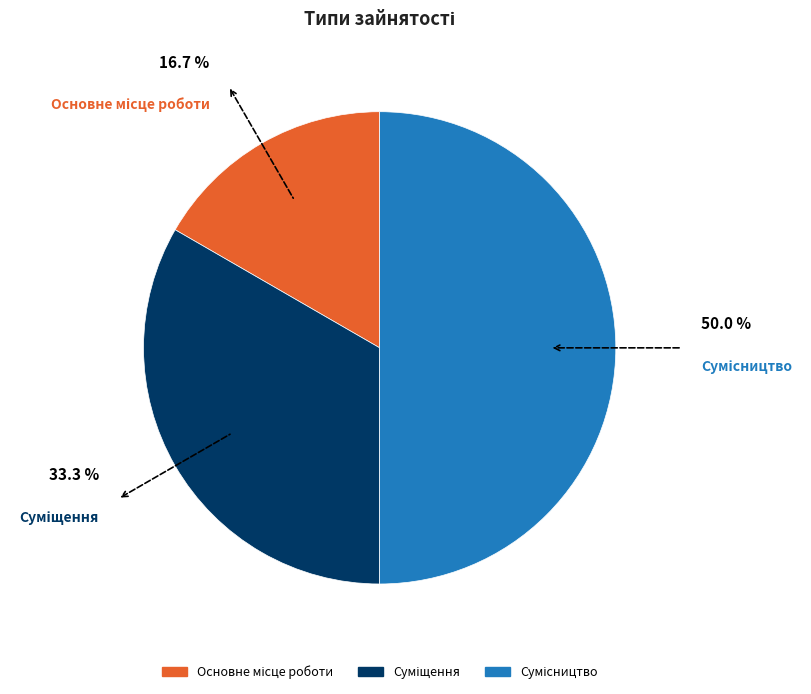

How many segments does this pie chart have?

3